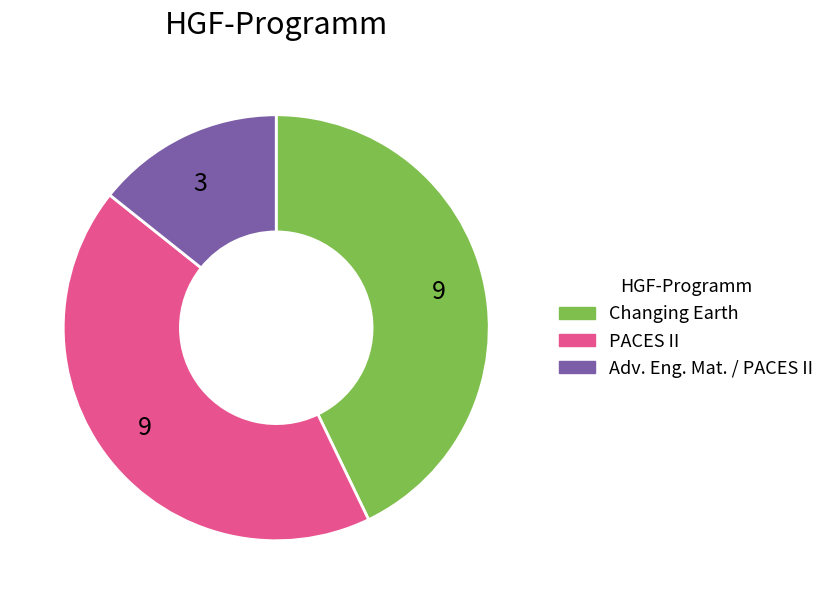

Does any single category account for the majority?

No